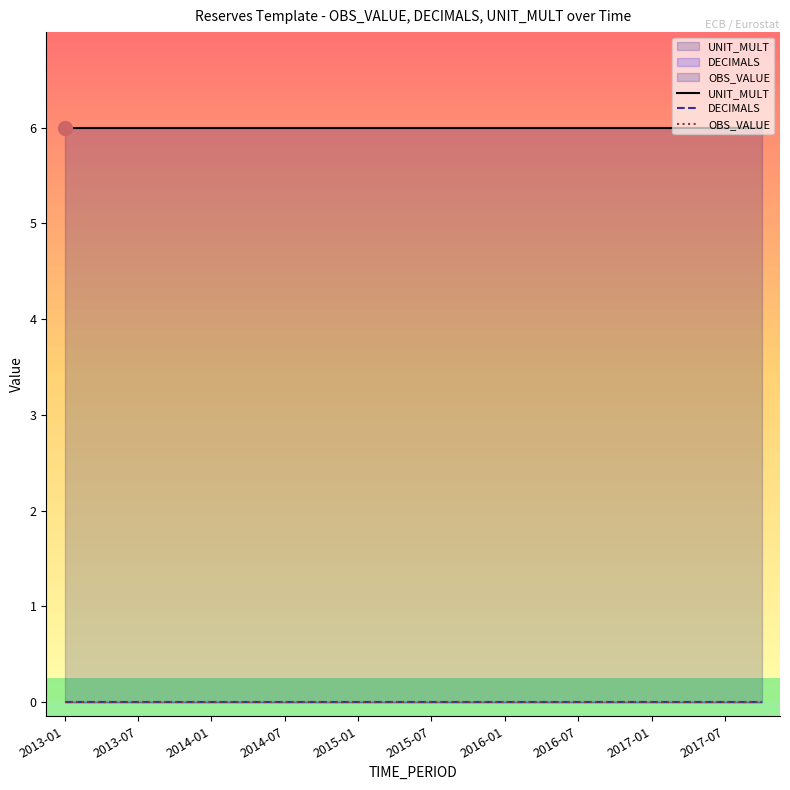

What are all the series names shown in the legend?

UNIT_MULT, DECIMALS, OBS_VALUE